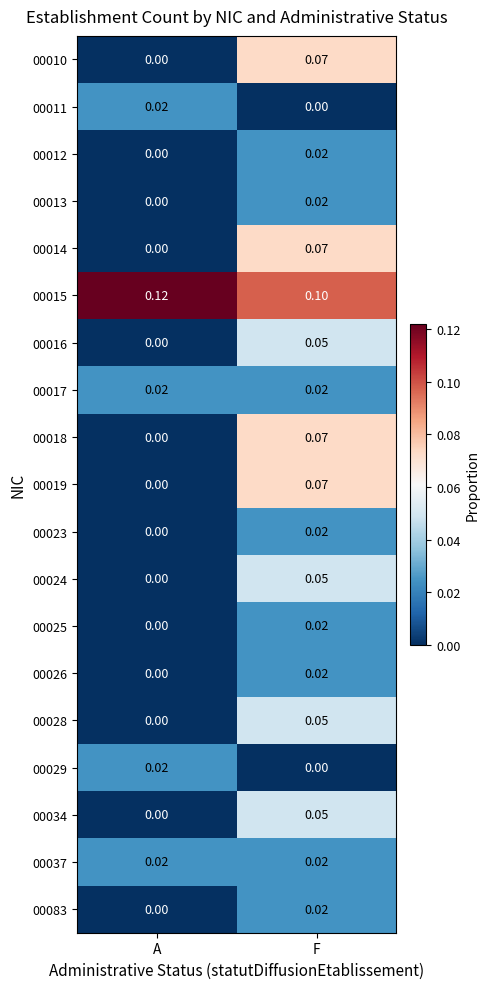

Rank the categories by 00012 value from lowest to highest.

A, F